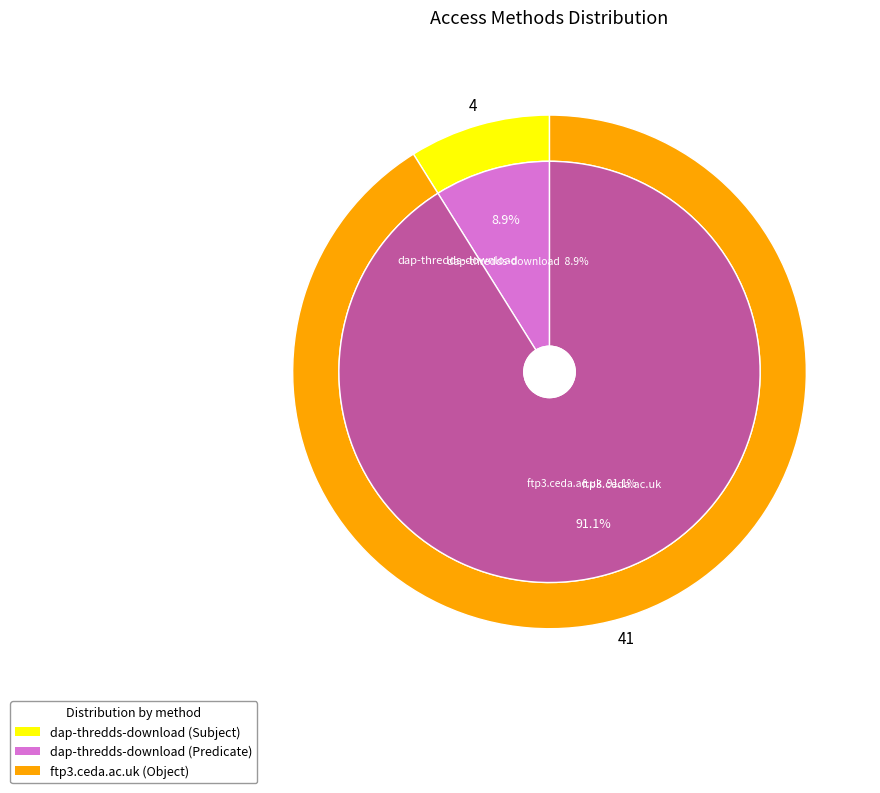

To the nearest percent, what is the combined percentage of ftp3.ceda.ac.uk and dap-thredds-download?

100%